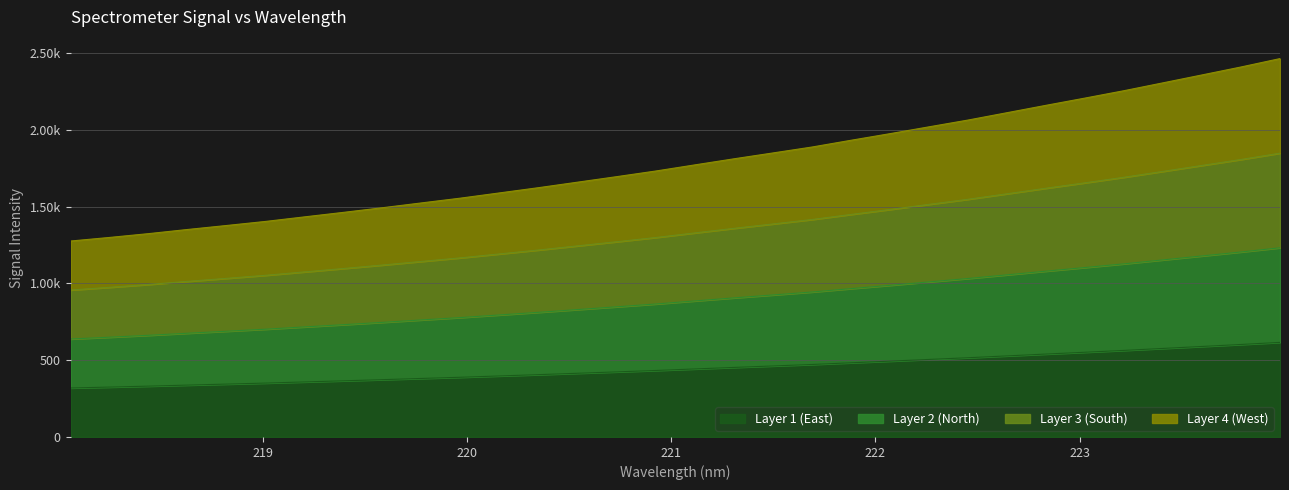

How many categories are shown in the chart?

32